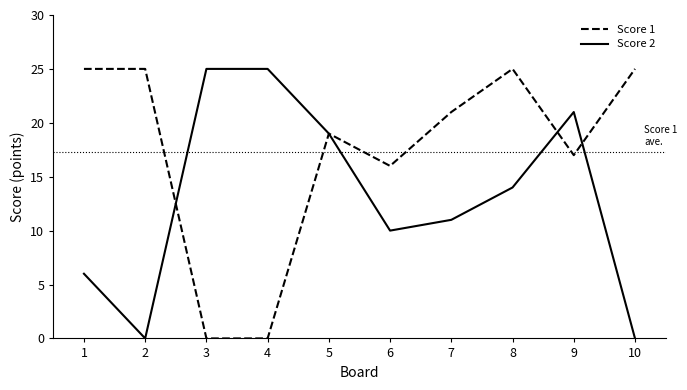

At which category is the sum across all series the highest?

8